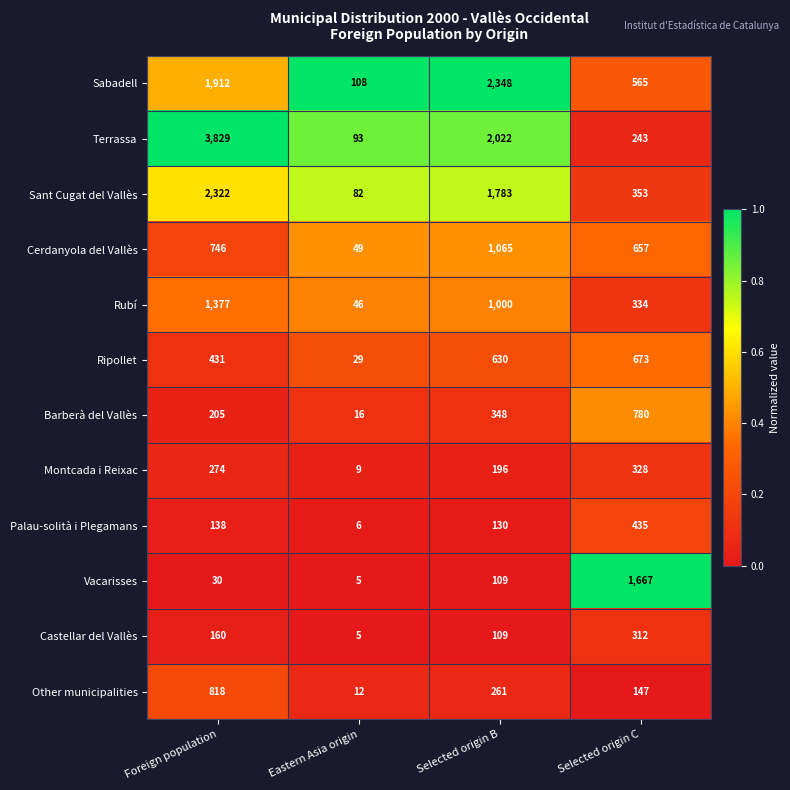

What is the difference between the maximum and minimum values in the Rubí series?

1331